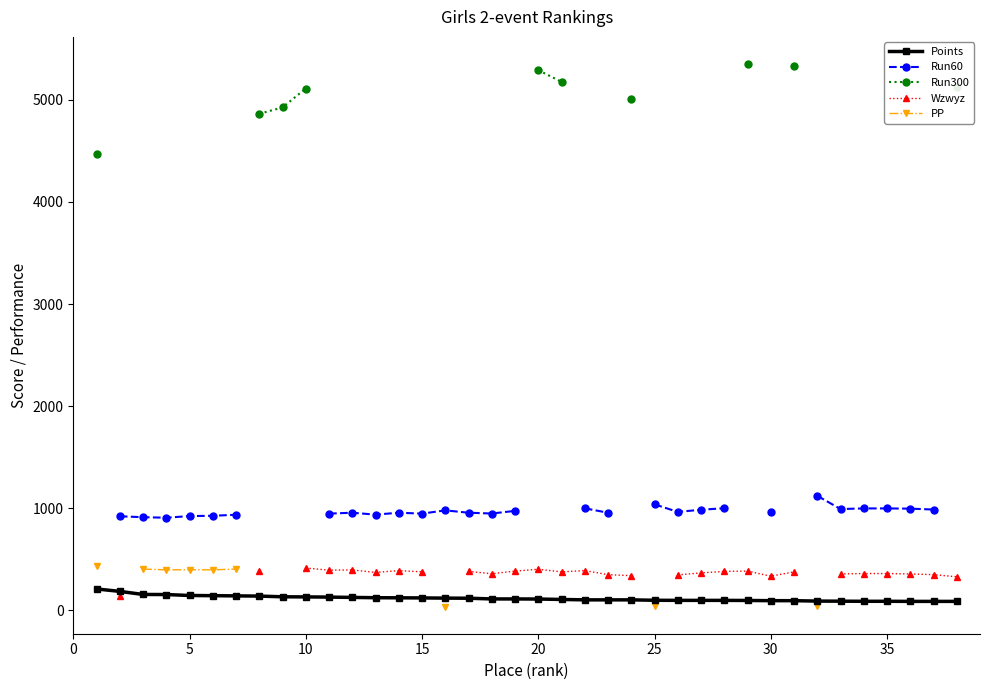

True or false: Run300 and PP cross at least once.

False